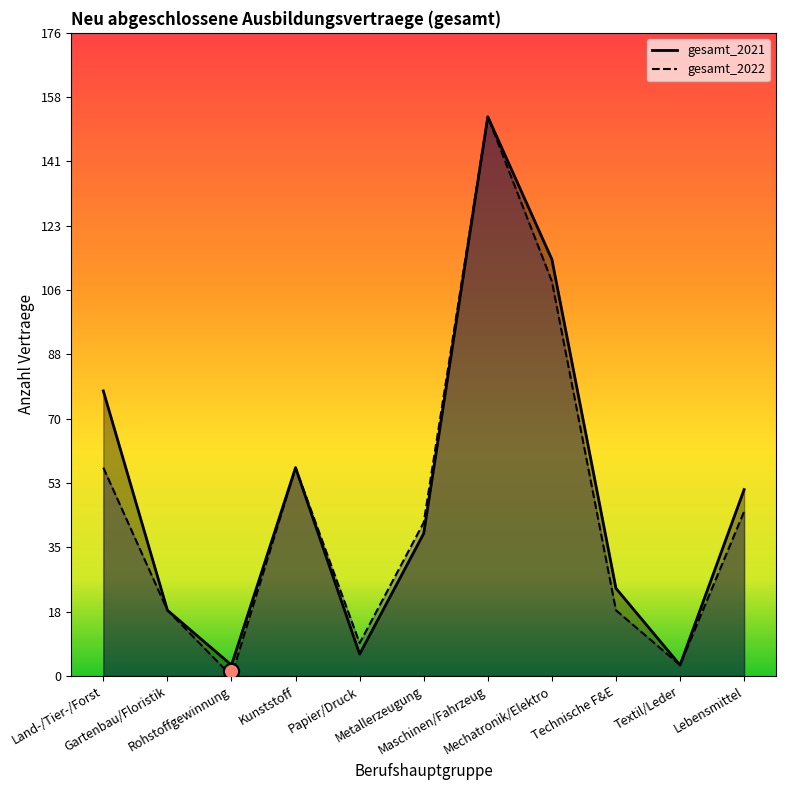

What are all the series names shown in the legend?

gesamt_2021, gesamt_2022